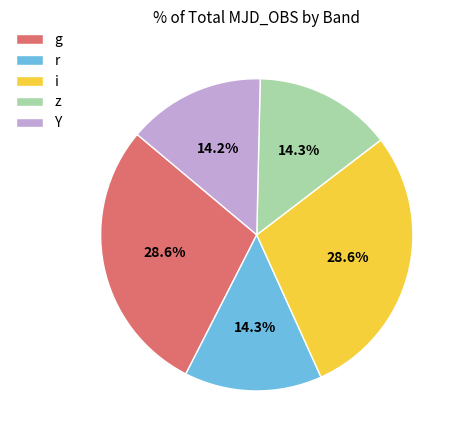

Count the number of slices in the pie.

5